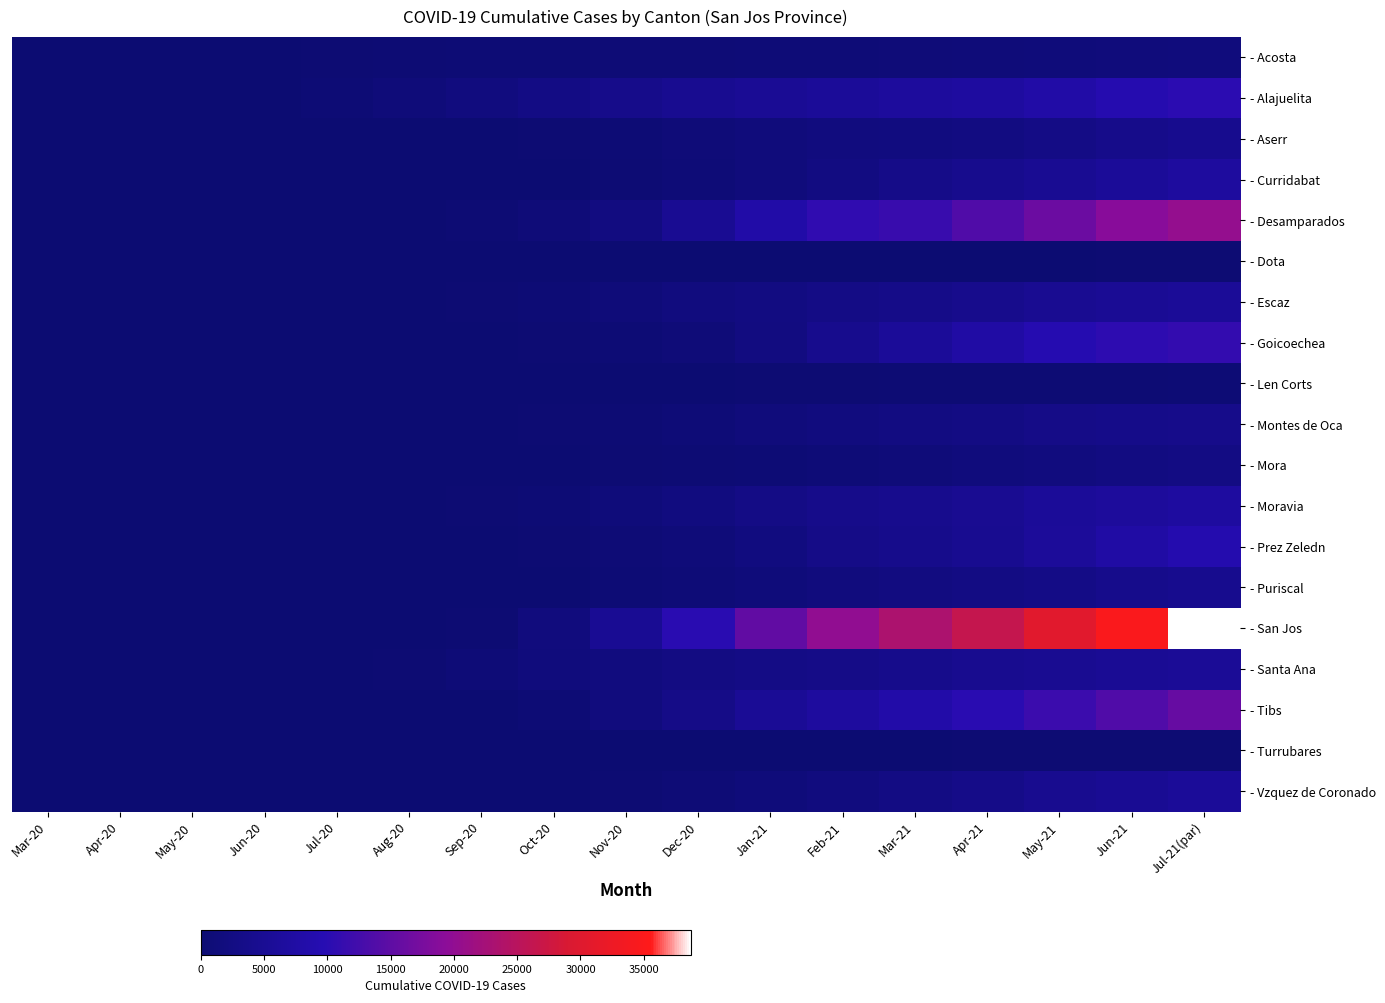

How many distinct data groups are displayed?

19